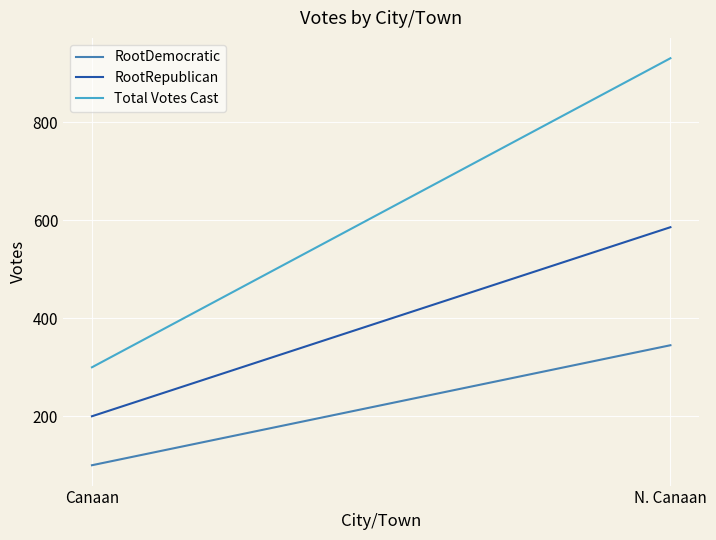

At how many categories does at least one series exceed 189?

2